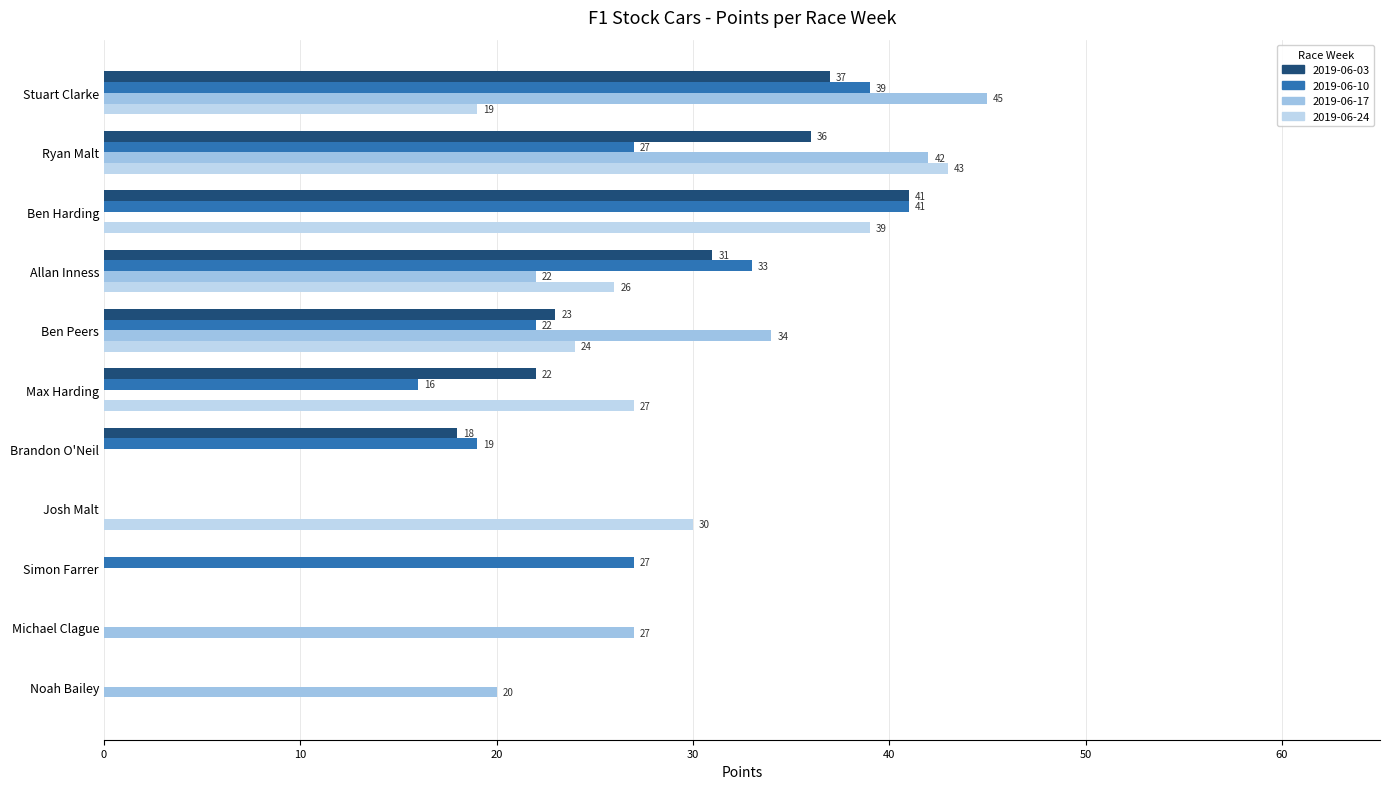

At how many categories does at least one series exceed 11?

11